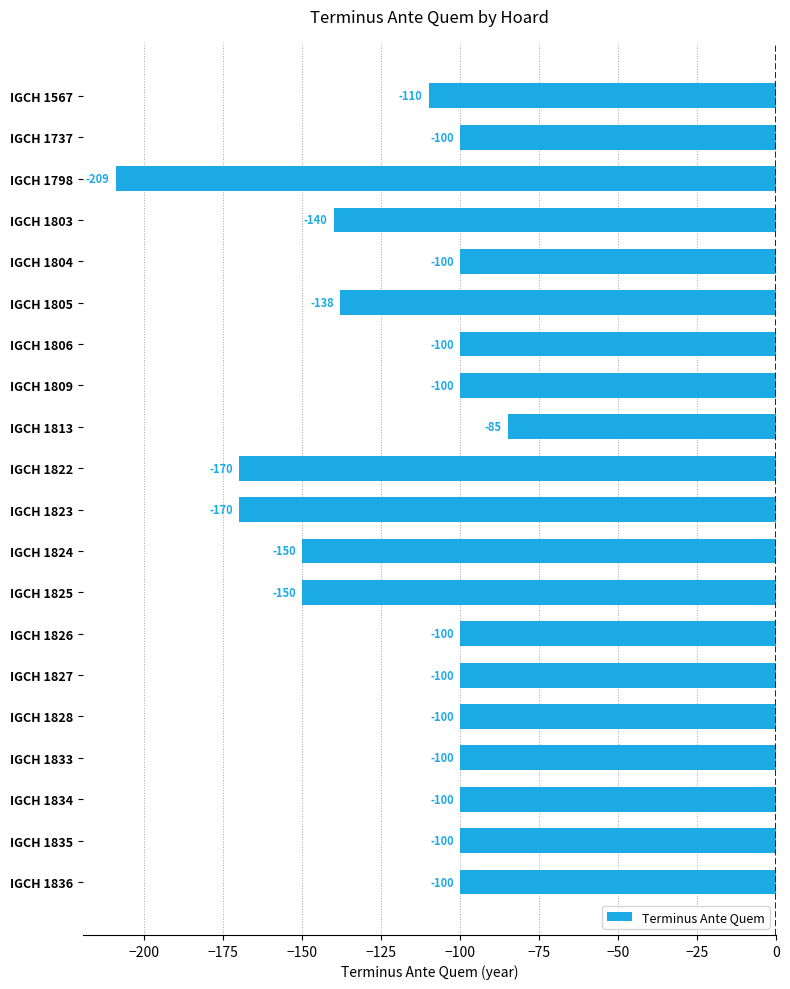

What is the value of the 19th bar from the top?

-100